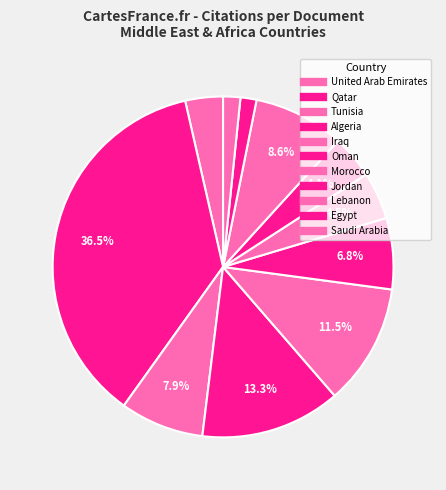

How many segments does this pie chart have?

11